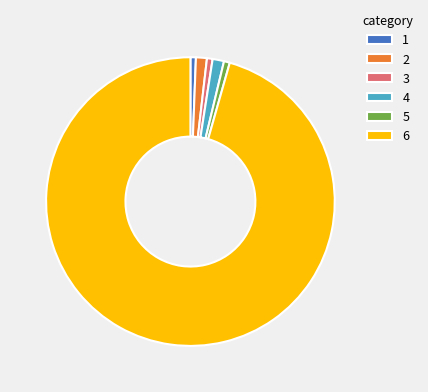

How many slices are in this pie chart?

6